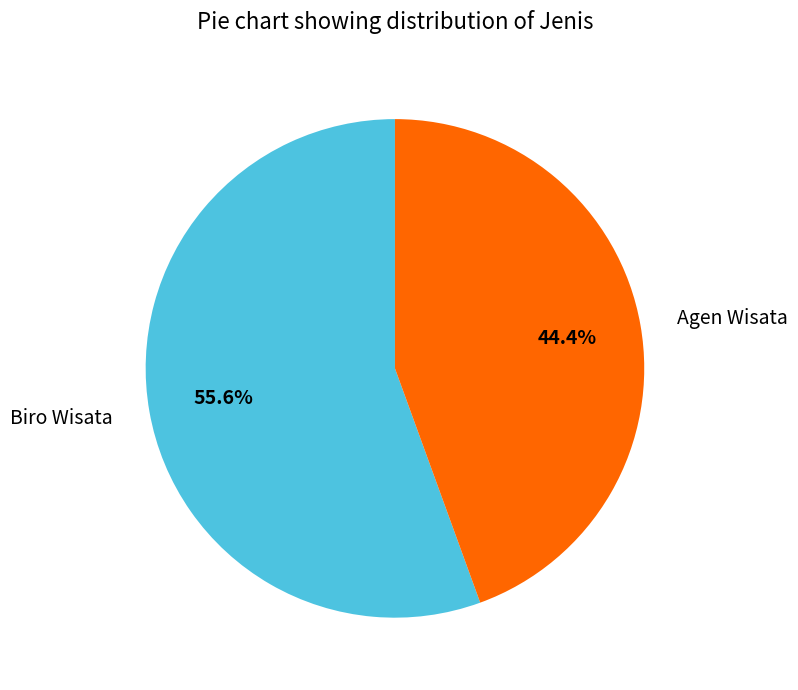

Between Biro Wisata and Agen Wisata, which is larger?

Biro Wisata